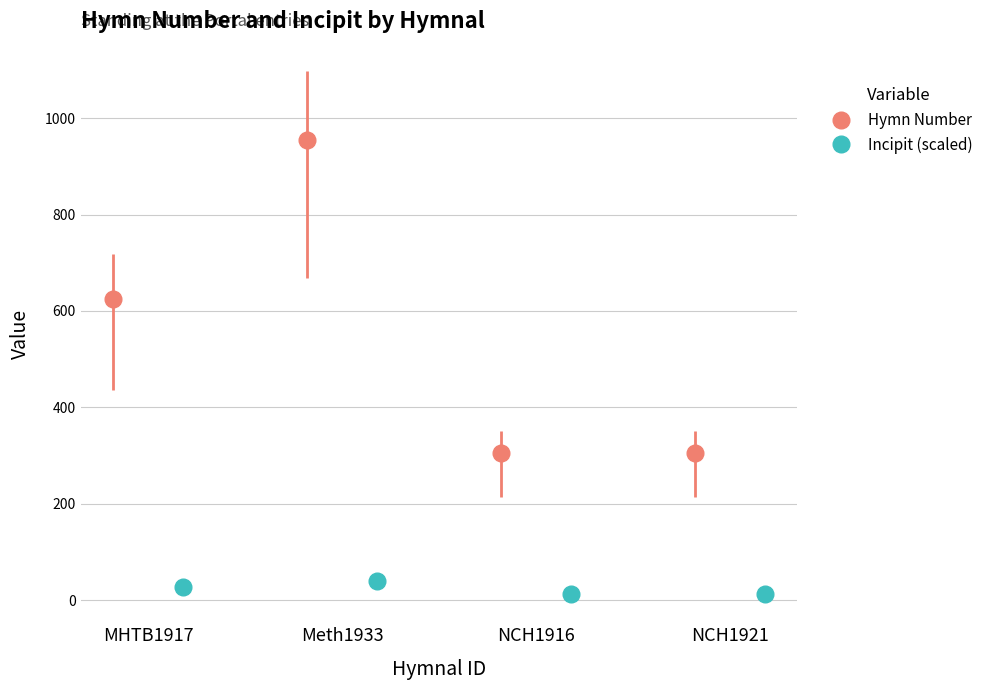

Are the bars horizontal?

No